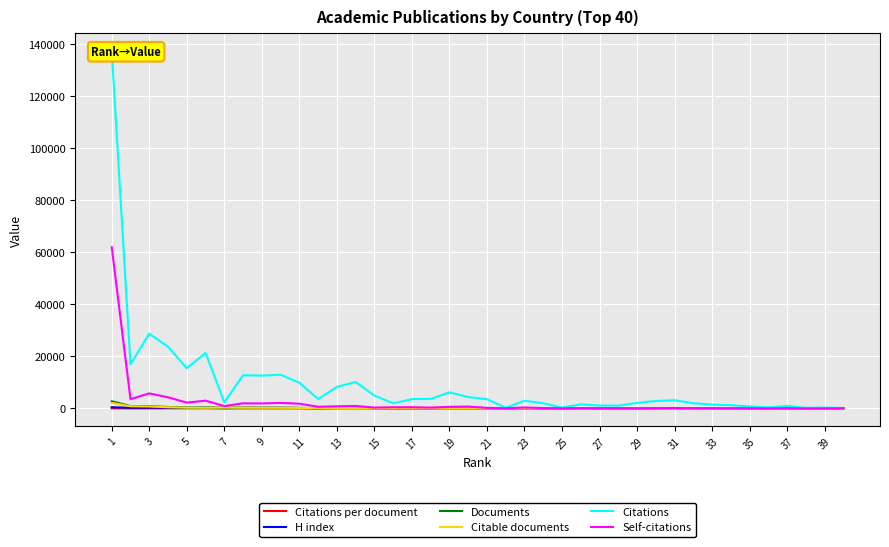

What is the difference between the Citations values at 27 and 22?

1874.0